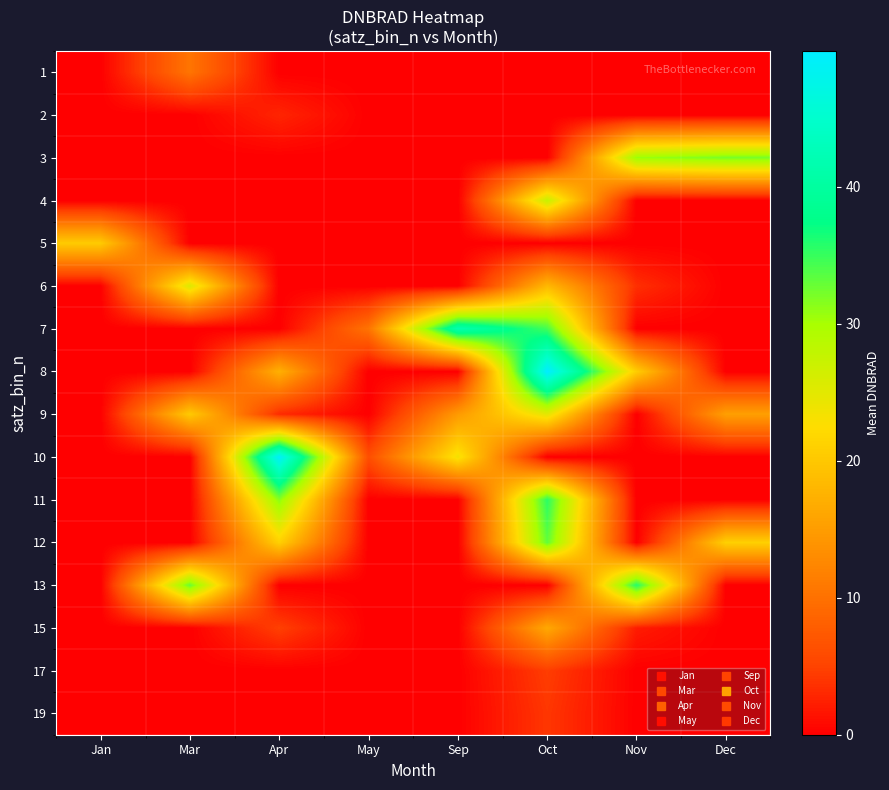

Rank the series at Sep from highest to lowest value.

7, 10, 9, 1, 2, 3, 4, 5, 6, 8, 11, 12, 13, 15, 17, 19